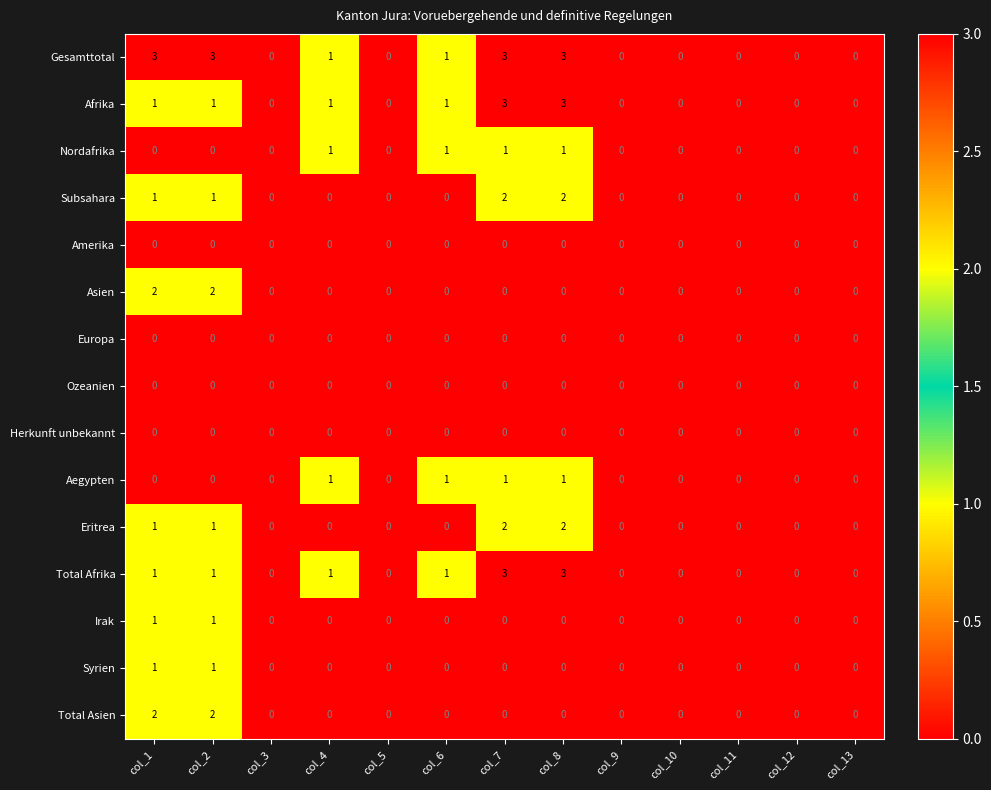

Which series has the largest total across all categories?

Gesamttotal